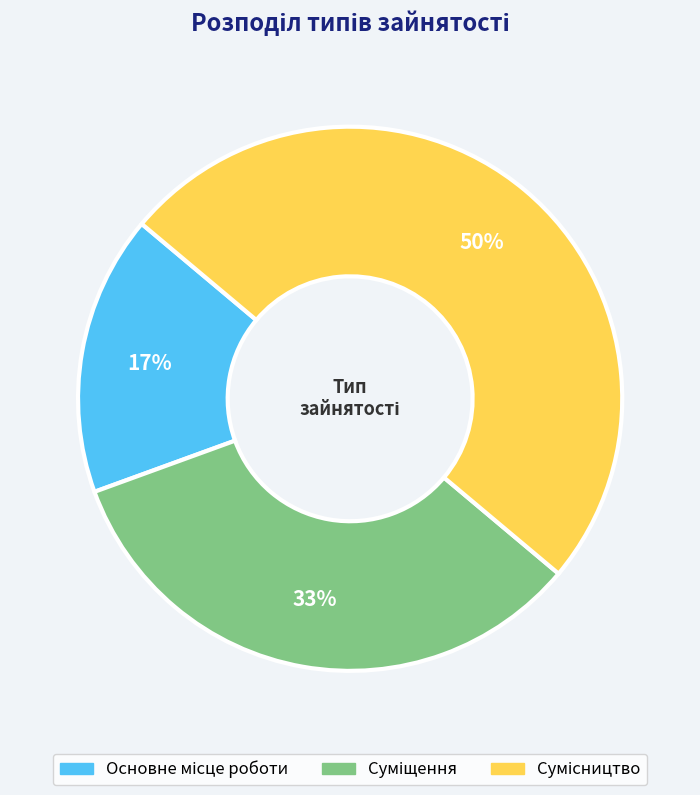

To the nearest percent, what is the average slice percentage?

33%